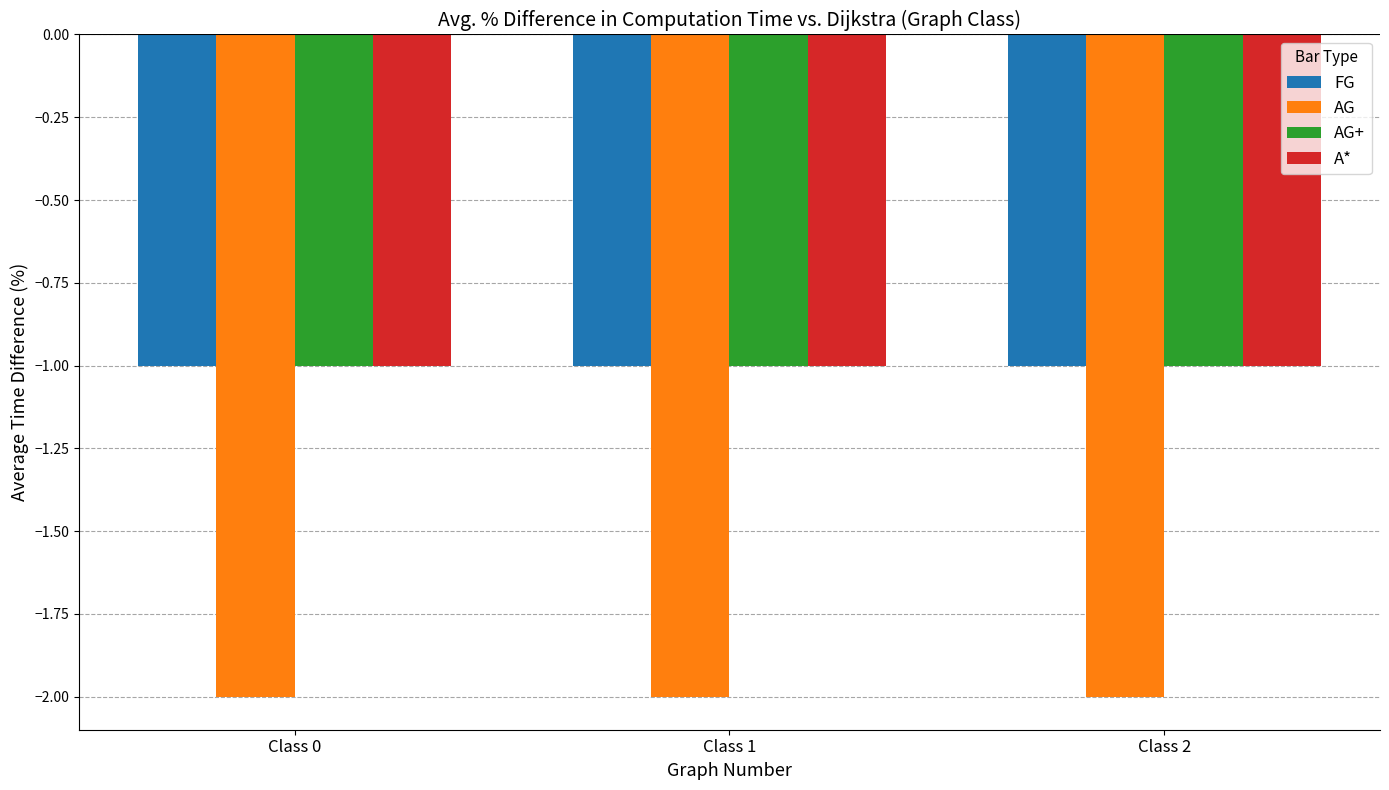

Is it true that AG equals -3 at Class 2?

False